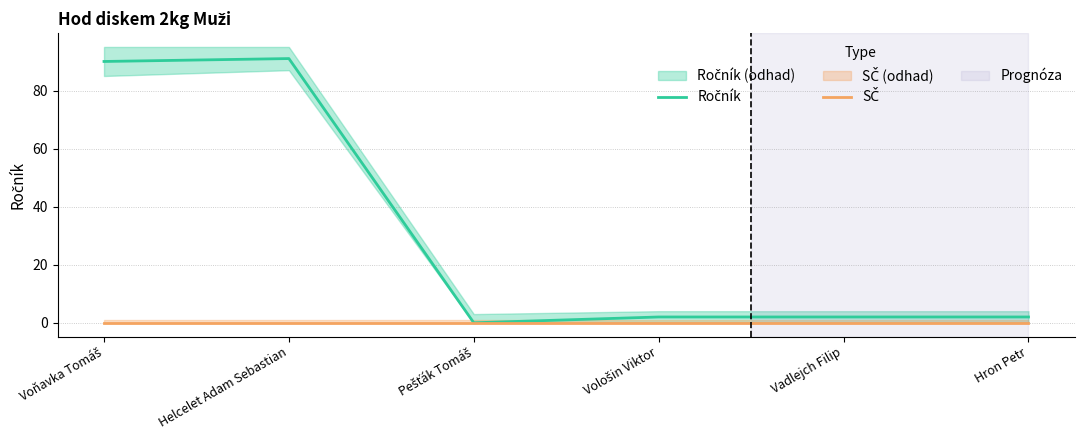

At which label does Ročník reach its minimum?

Pešťák Tomáš